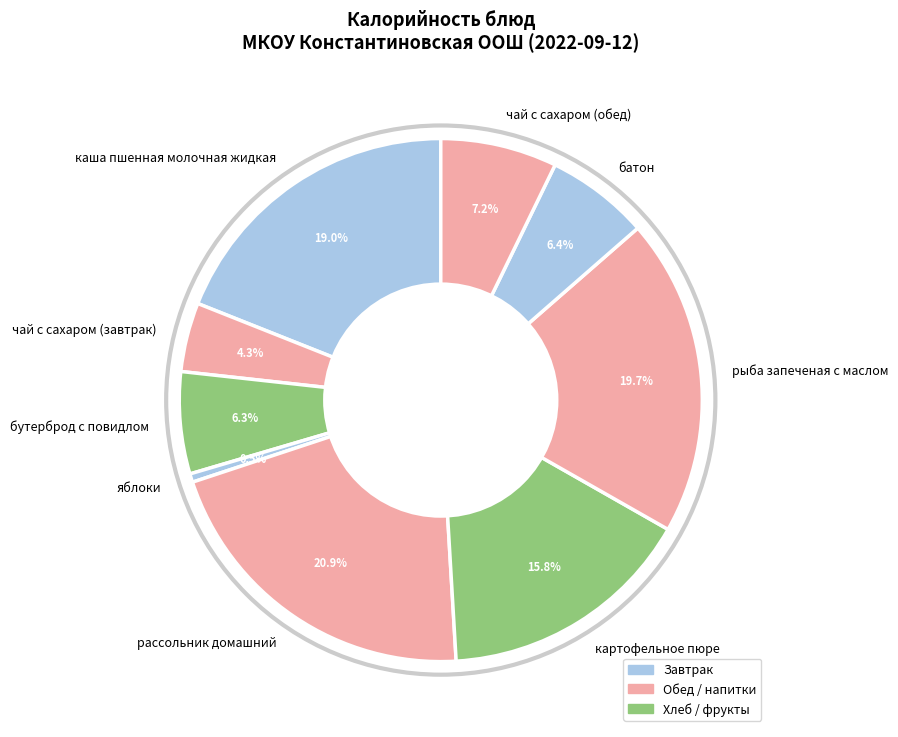

How many segments does this pie chart have?

9